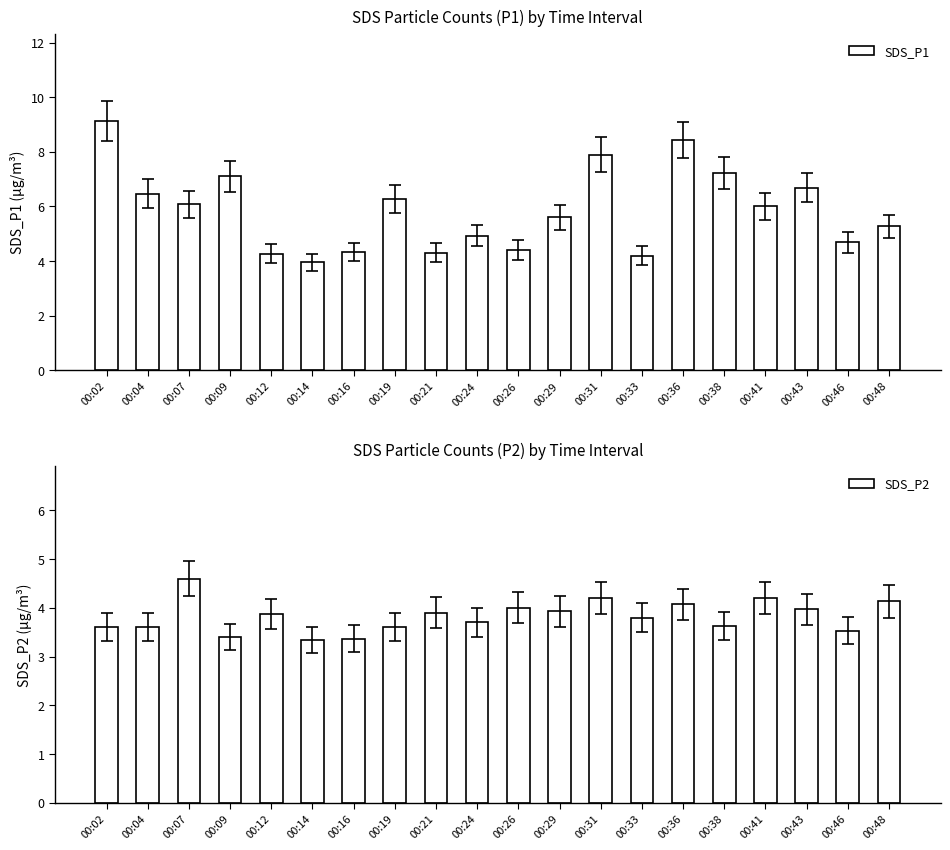

Reading left to right, what are all the values shown in this chart?

SDS_P1: 9.1	6.5	6.1	7.1	4.3	4.0	4.3	6.3	4.3	4.9	4.4	5.6	7.9	4.2	8.4	7.2	6.0	6.7	4.7	5.3
SDS_P2: 3.6	3.6	4.6	3.4	3.9	3.3	3.4	3.6	3.9	3.7	4.0	3.9	4.2	3.8	4.1	3.6	4.2	4.0	3.5	4.1